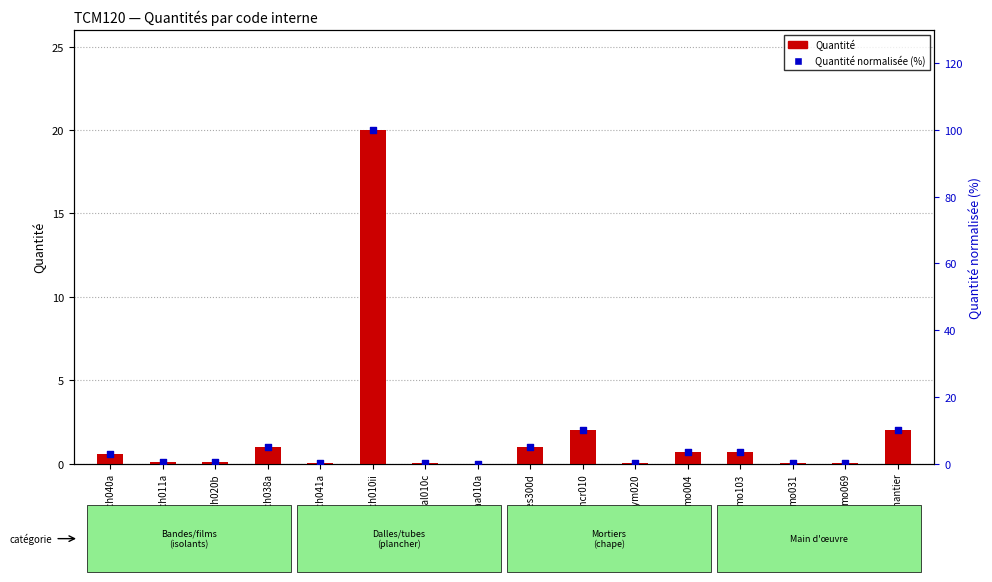

Is the value of Quantité at mq06pym020 greater than the value of Quantité normalisée (%) at mt17sch041a?

No